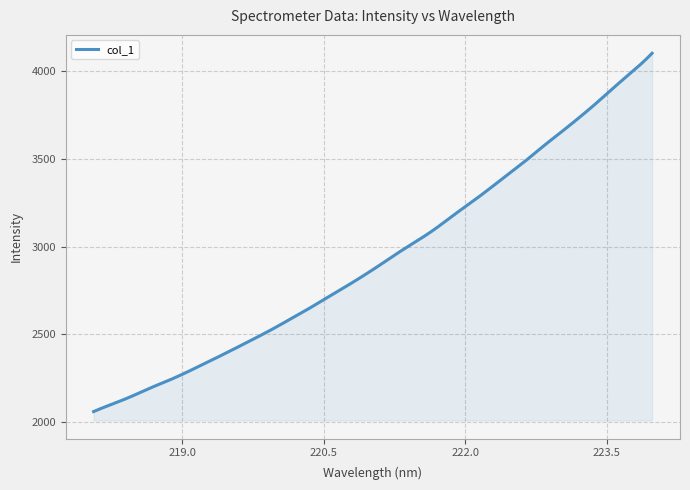

Does the chart have visible grid lines?

Yes